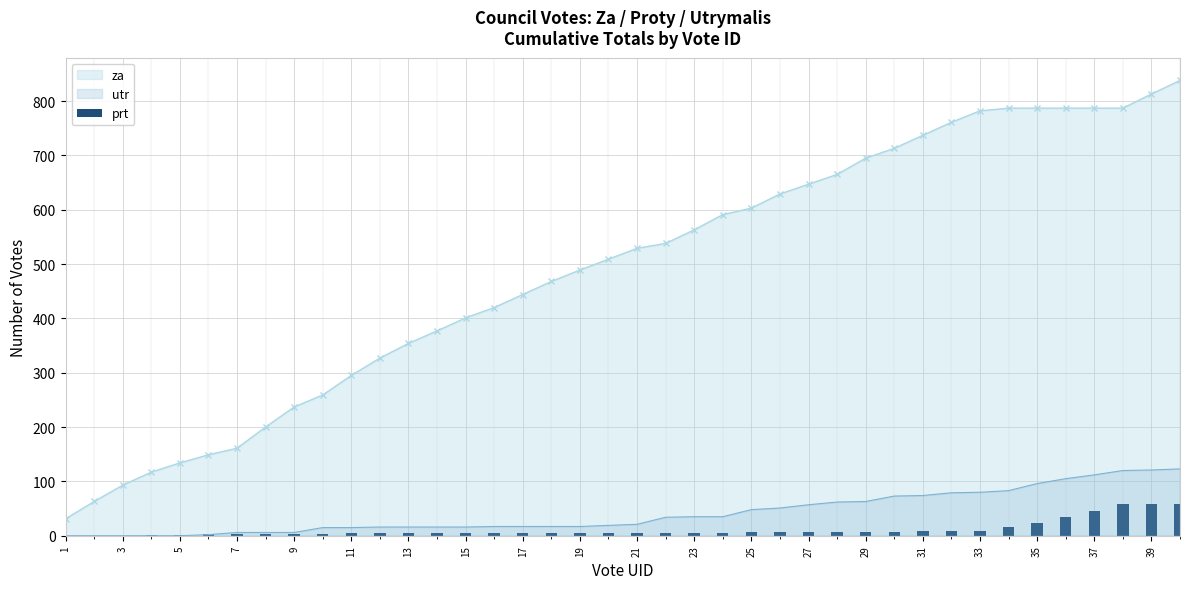

How many bars are there in total?

40